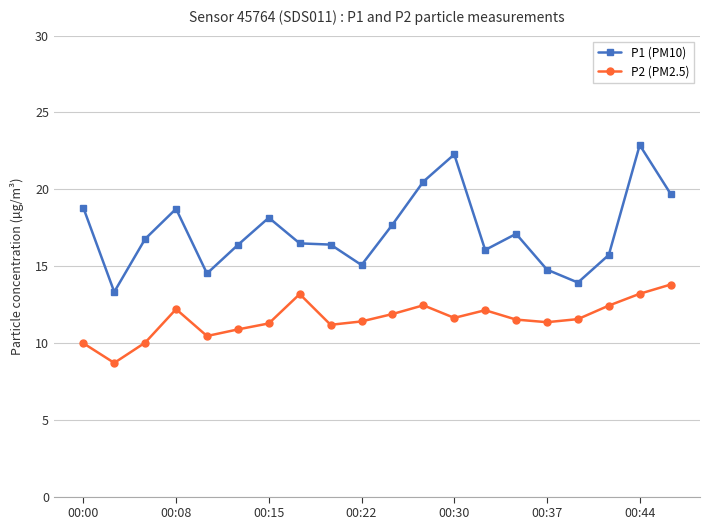

What are all the series names shown in the legend?

P1 (PM10), P2 (PM2.5)